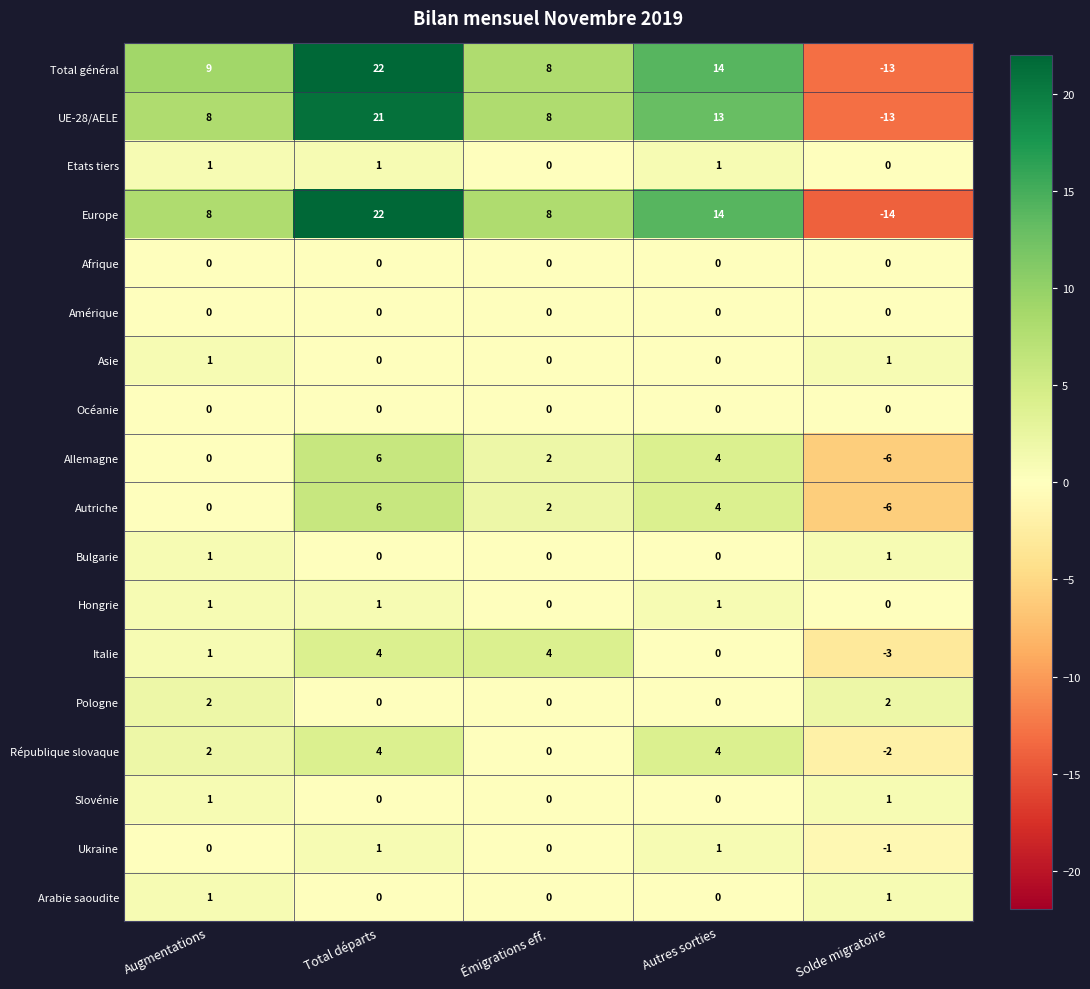

What is the spread (max minus min) of values at Solde migratoire?

16